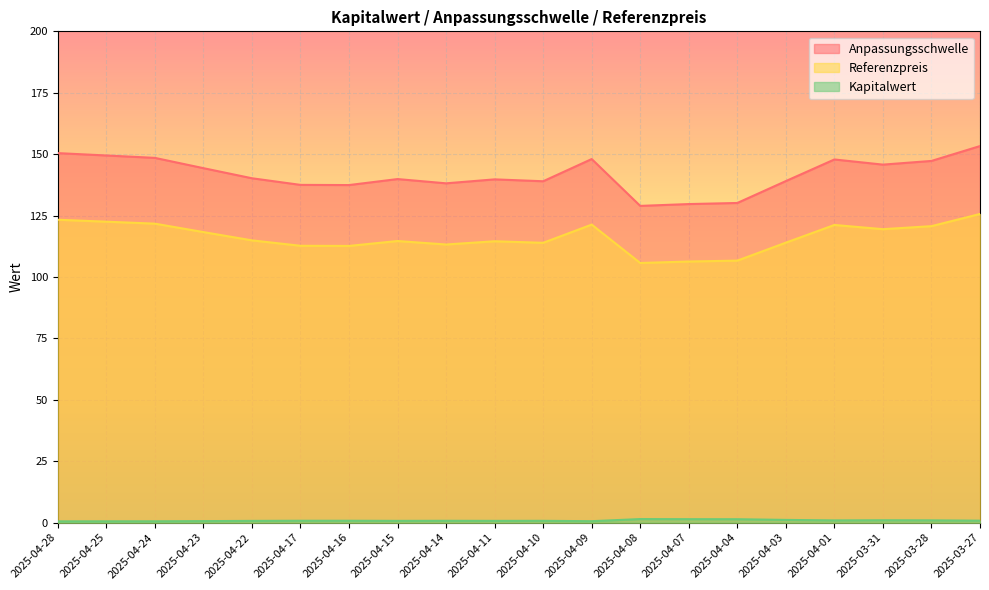

How many lines are shown in the chart?

3